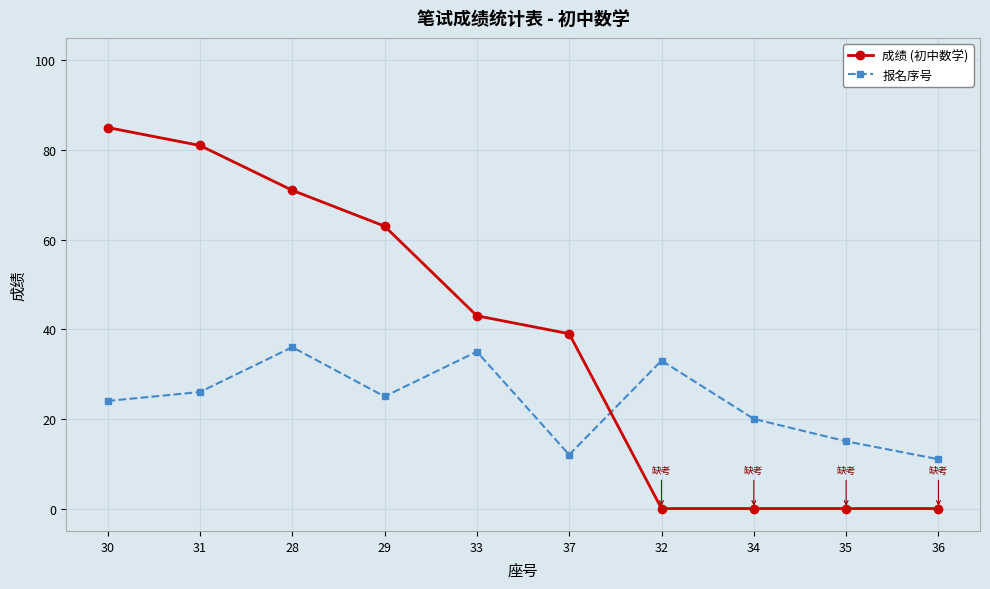

Which category has the lowest value in the 报名序号 series?

36